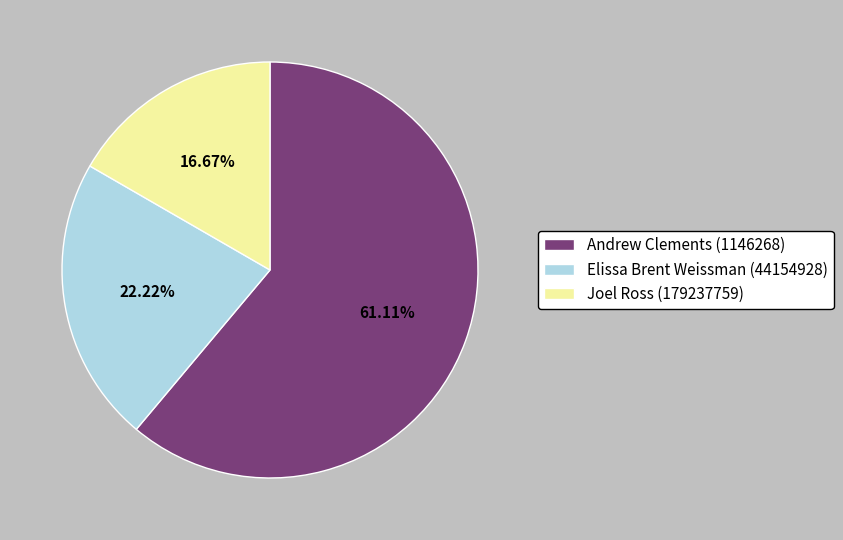

Is it true that Joel Ross (179237759) is 8% of the pie?

False